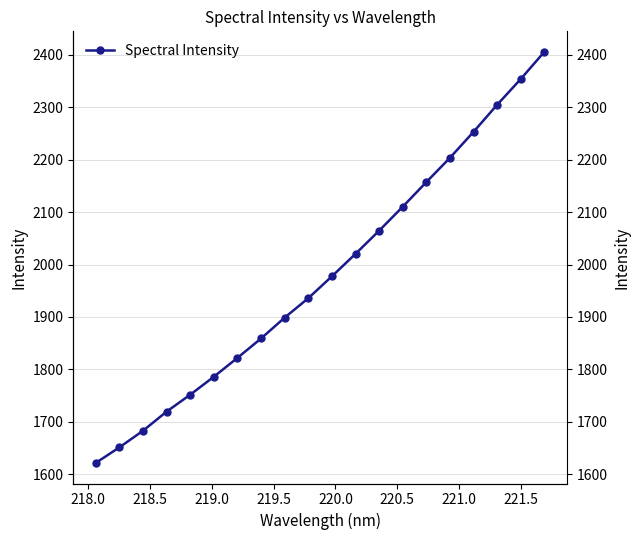

The chart shows a value of 874.7 at 15. True or false?

False